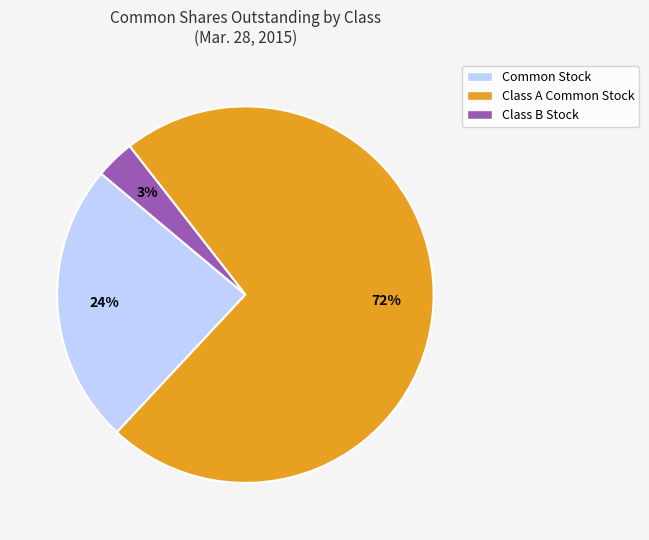

What is the smallest slice in the pie chart?

Class B Stock